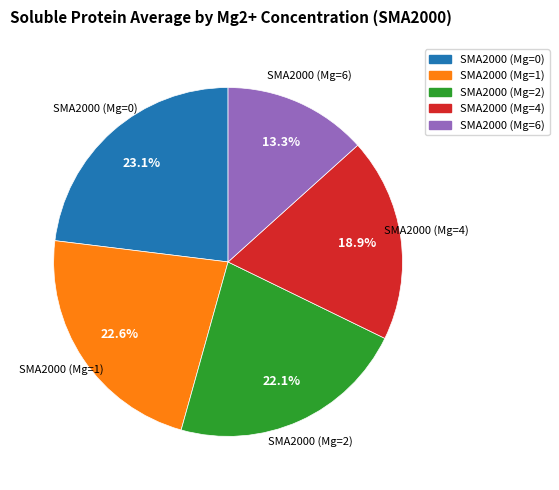

Does any single category account for the majority?

No